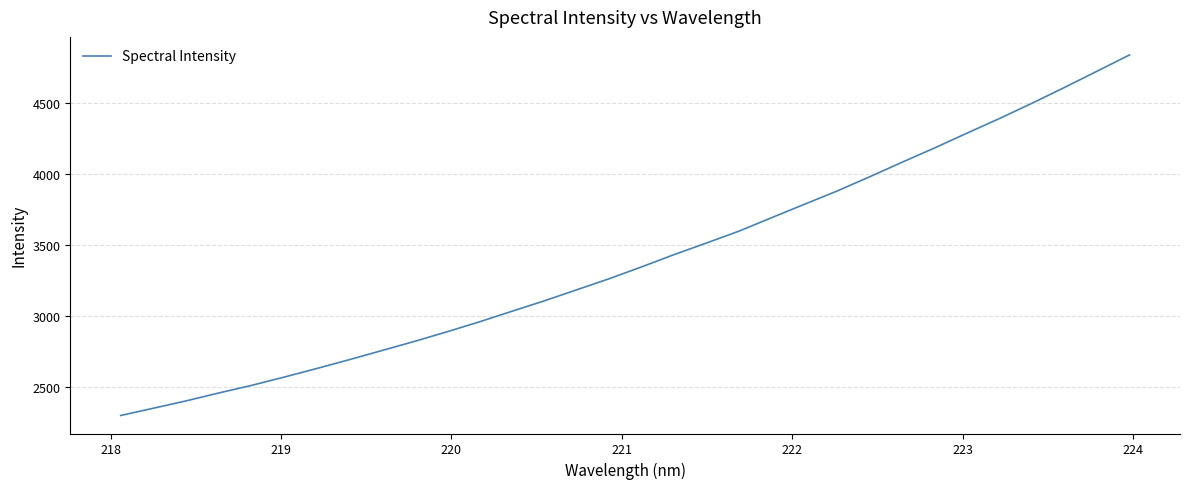

What is the smallest value displayed?

2295.4